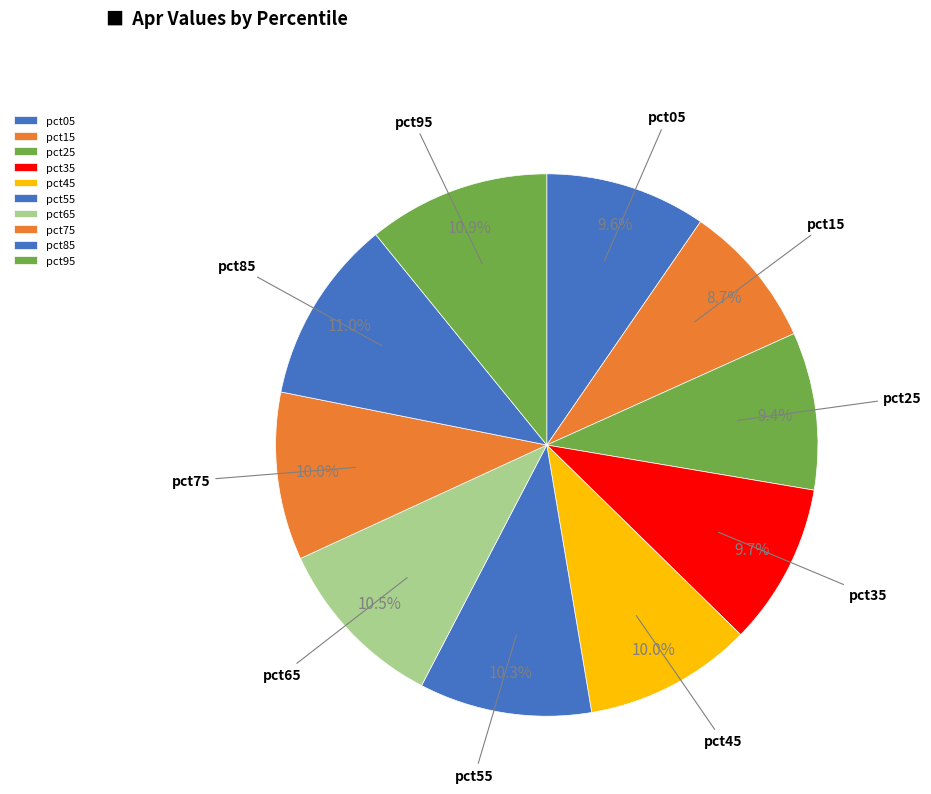

To the nearest percent, what percentage of the pie is pct45?

10%